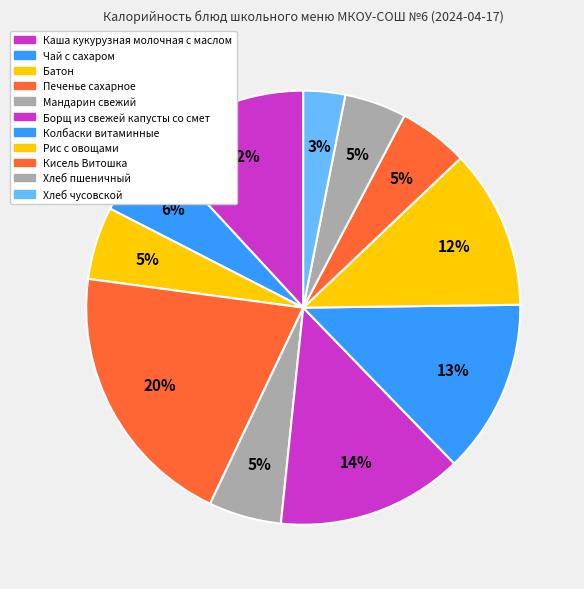

Does Хлеб чусовской account for over 50% of the chart?

No